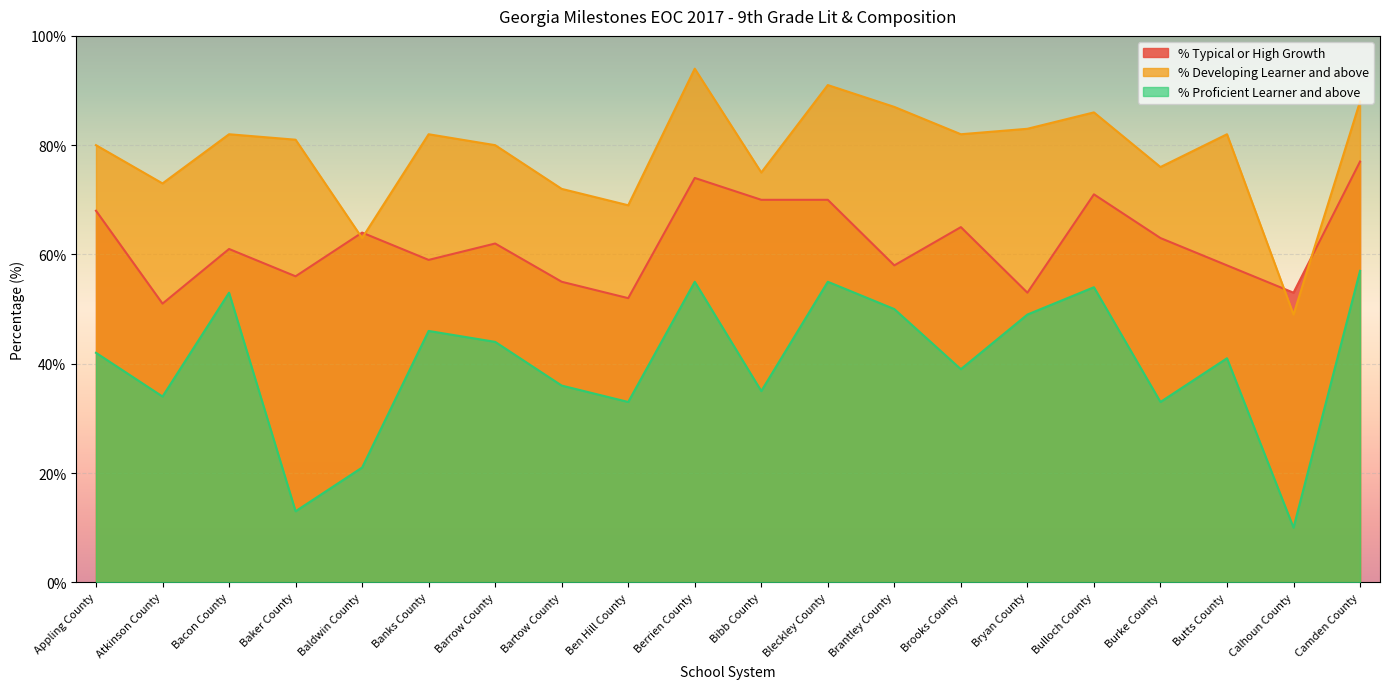

What is the sum of all % Typical or High Growth values?

1240